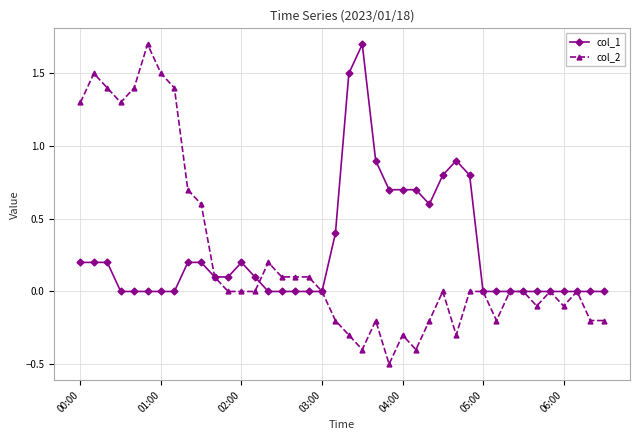

What is the minimum value for col_2?

-0.5